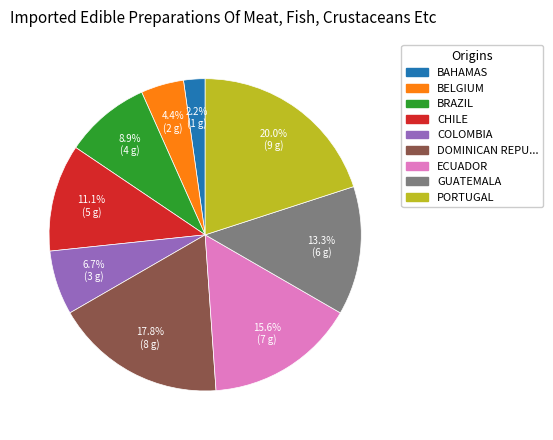

Approximately how many times larger is the value at CHILE compared to BELGIUM?

2.5